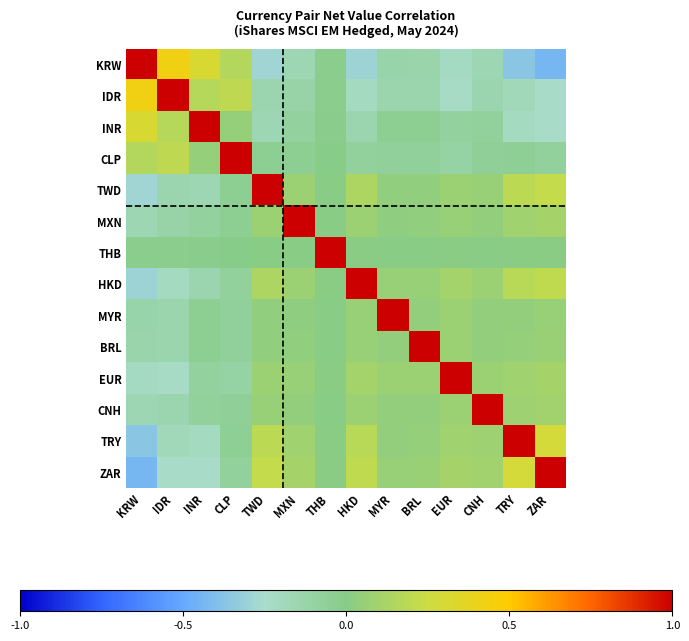

Which series has the widest spread of values?

KRW